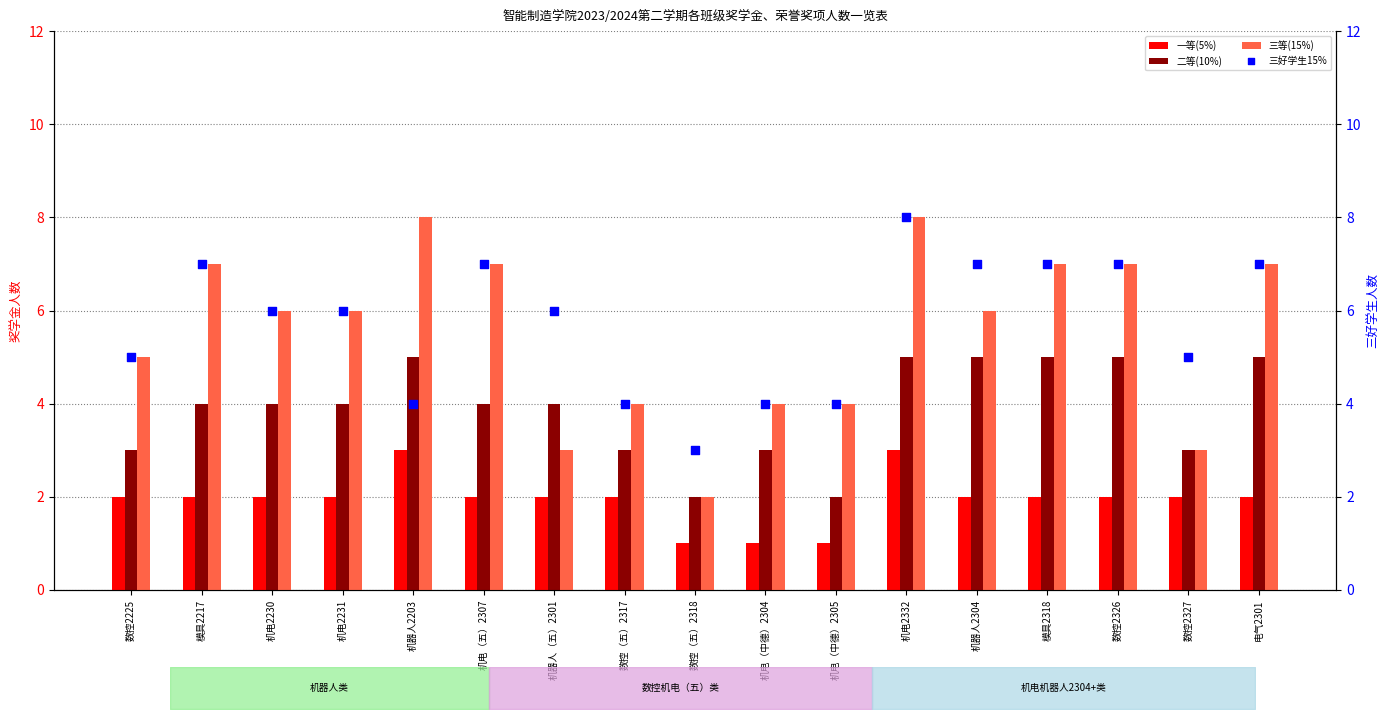

Which series reaches the minimum Y coordinate?

一等(5%)